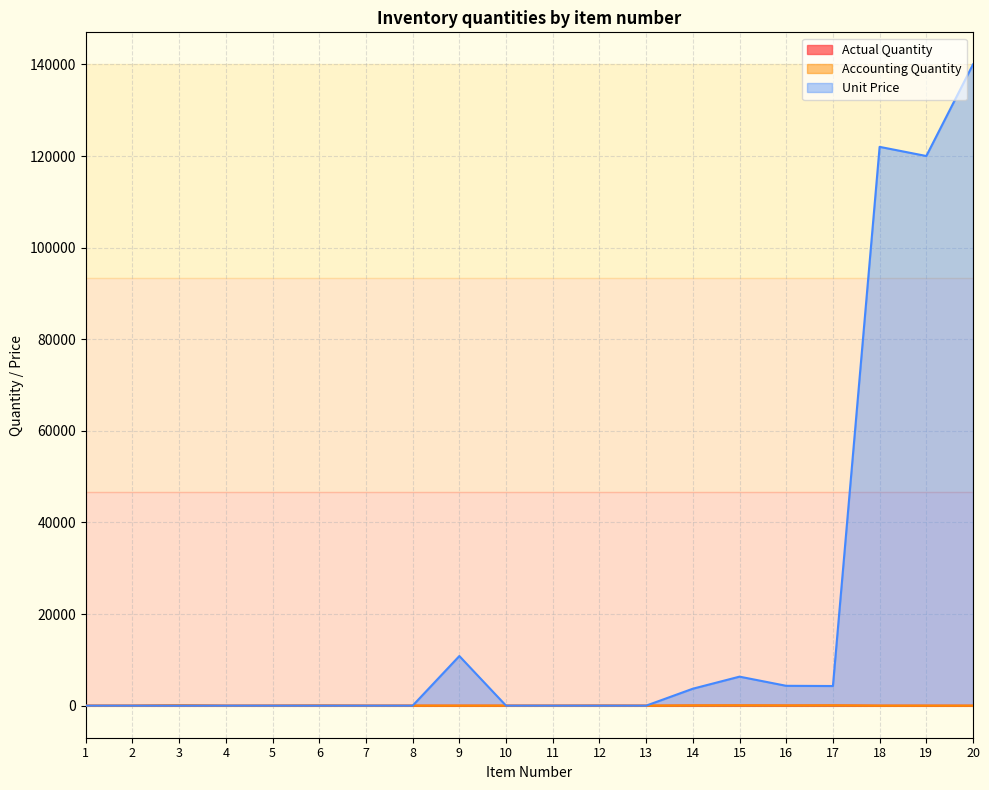

Reading left to right, extract all data points from this chart.

Actual Quantity: 1=4	2=7	3=80	4=1	5=10	6=36	7=4	8=8	9=6	10=8	11=4	12=19	13=2	14=47	15=60	16=40	17=60	18=2	19=4	20=1
Accounting Quantity: 1=4	2=7	3=80	4=1	5=10	6=36	7=4	8=8	9=6	10=8	11=4	12=19	13=2	14=47	15=60	16=40	17=60	18=2	19=4	20=1
Unit Price: 1=0	2=0	3=0	4=0	5=0	6=0	7=0	8=0	9=10834	10=0	11=0	12=0	13=0	14=3700	15=6333	16=4334	17=4286	18=122000	19=120000	20=140000